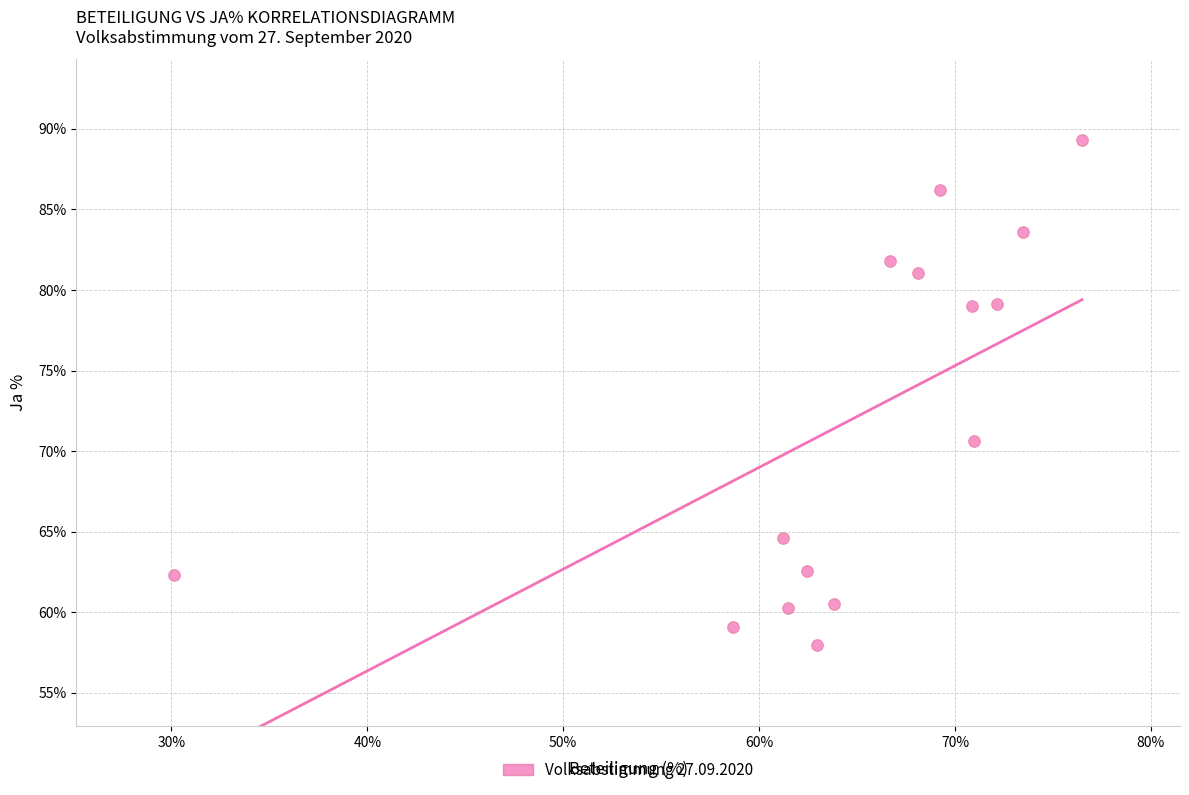

What Y value in the scatter plot is closest to 73?

70.6